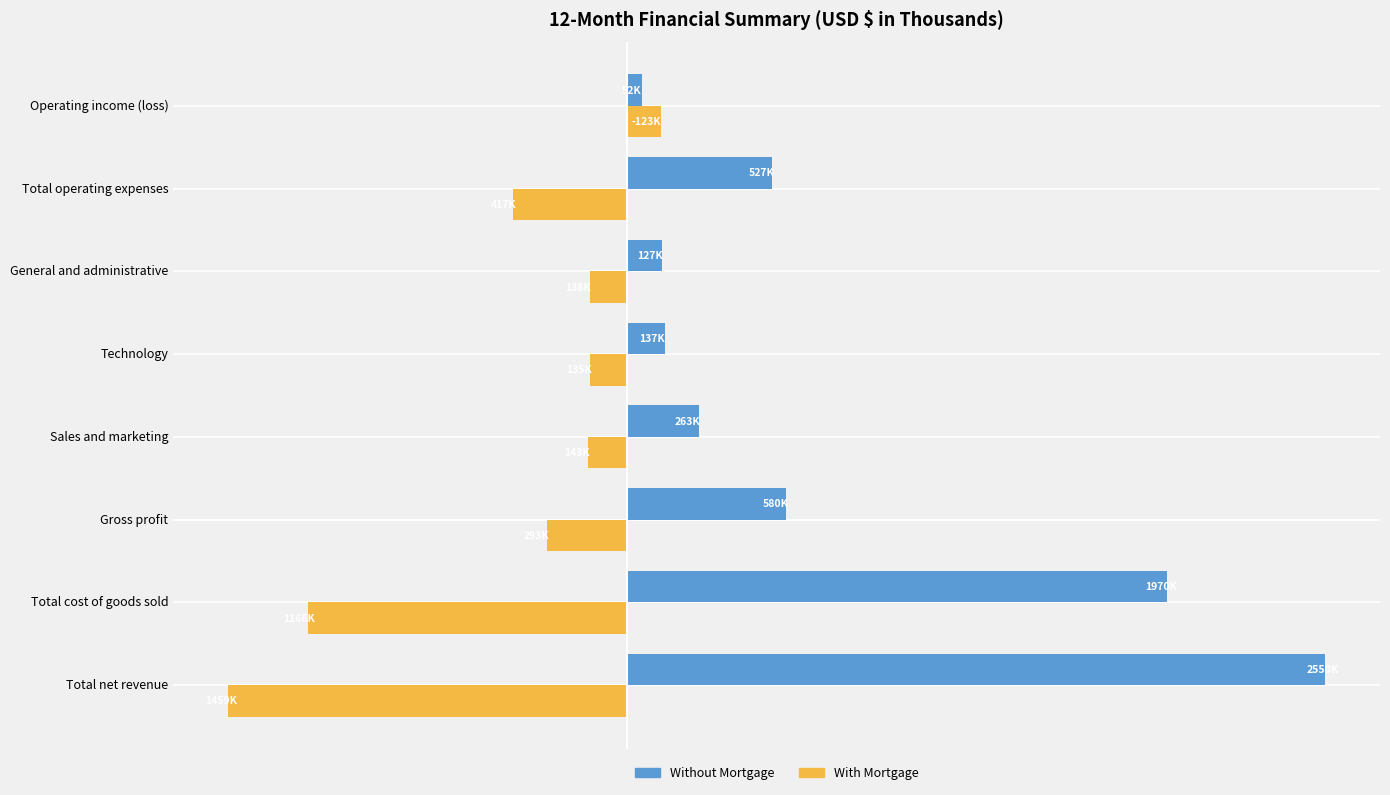

What are all the series names shown in the legend?

Without Mortgage, With Mortgage